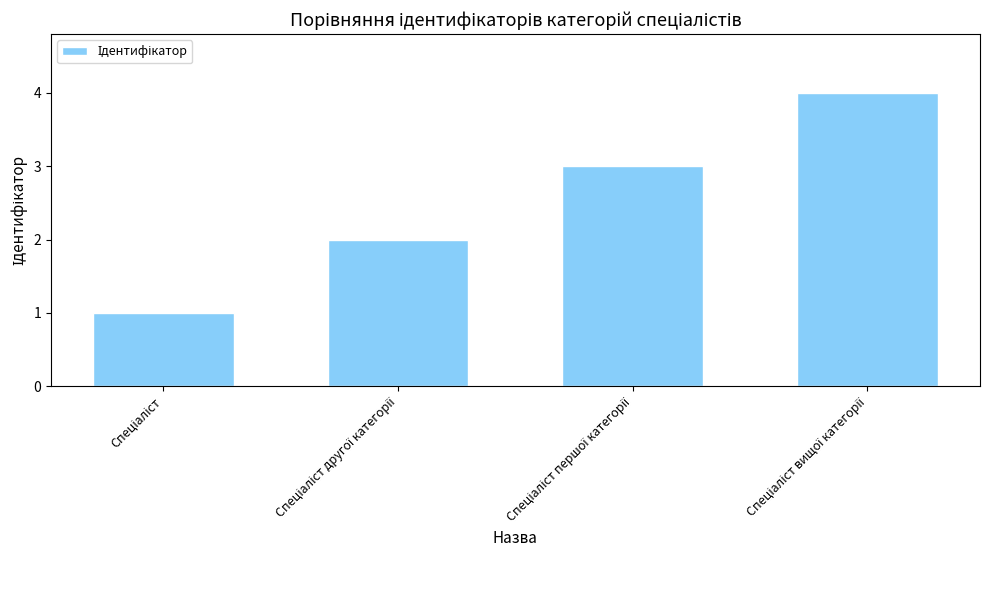

What is the sum of all values?

10